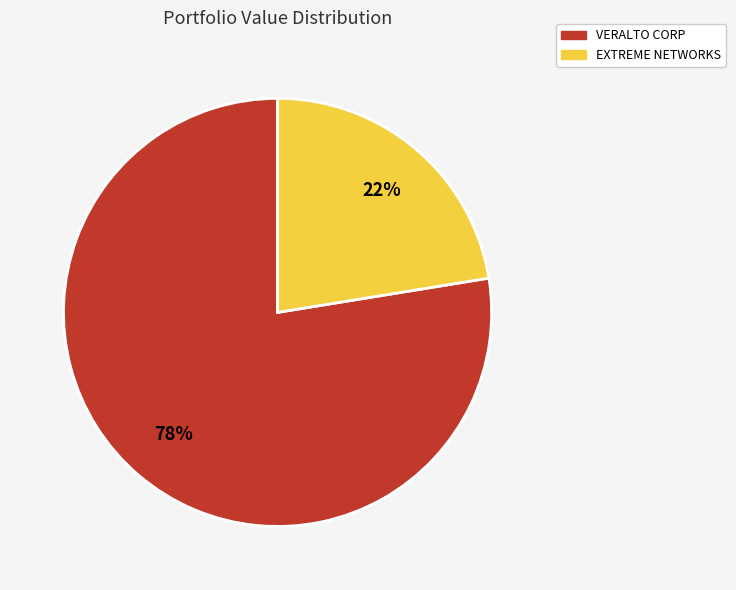

Which category has the smallest portion of the pie?

EXTREME NETWORKS